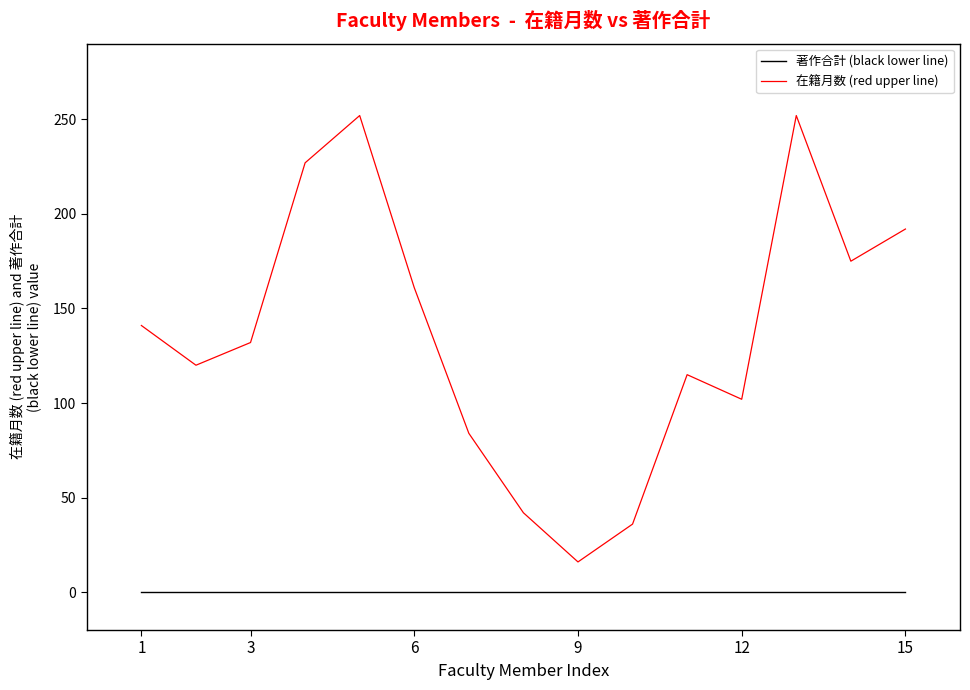

How many distinct data groups are displayed?

2